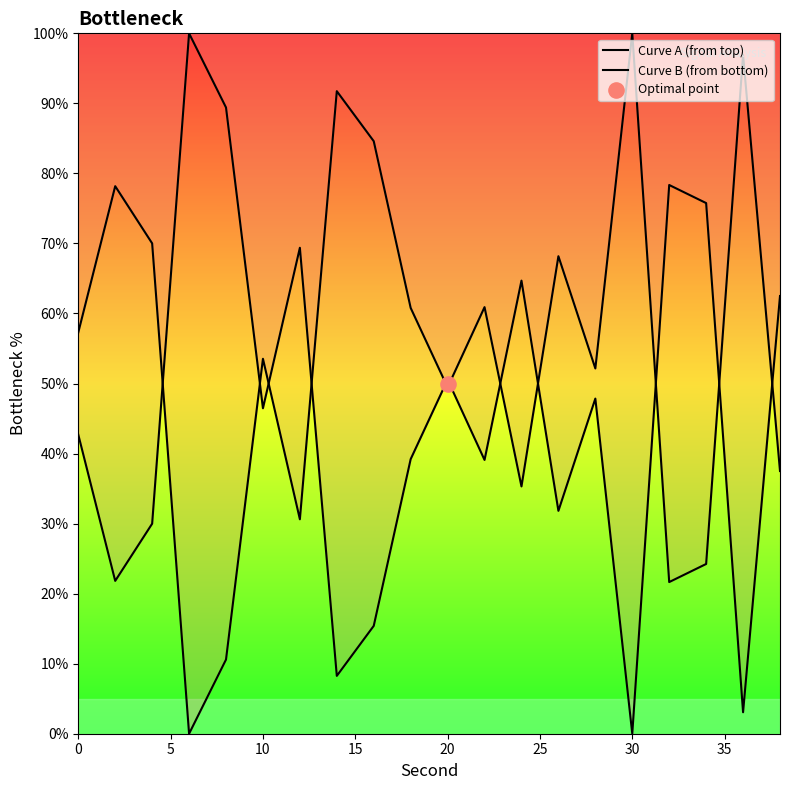

Which series has the largest total across all categories?

Curve A (from top)